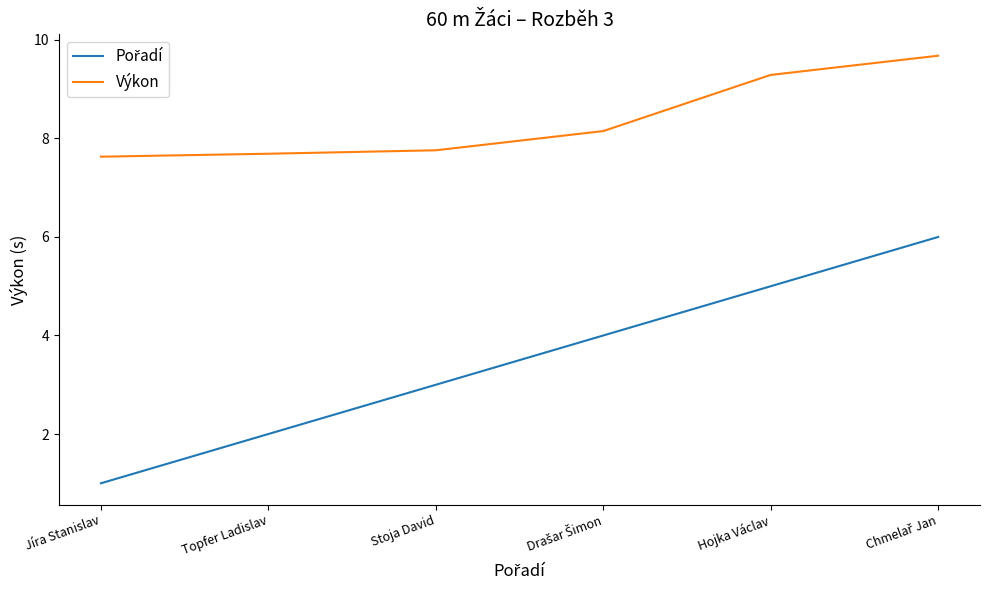

Which series has the largest total across all categories?

Výkon